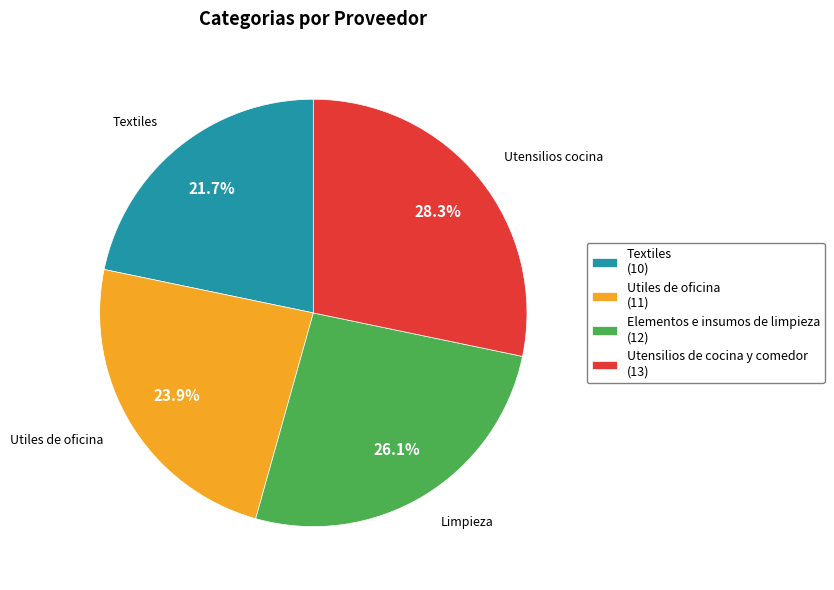

Which has a higher value, Utiles de oficina or Limpieza?

Limpieza